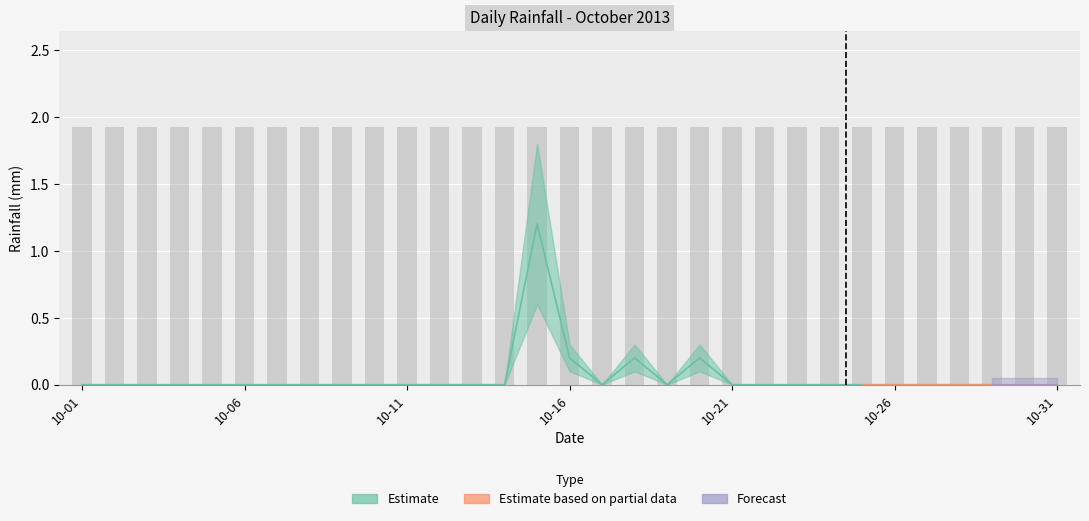

What is the average value?

0.1